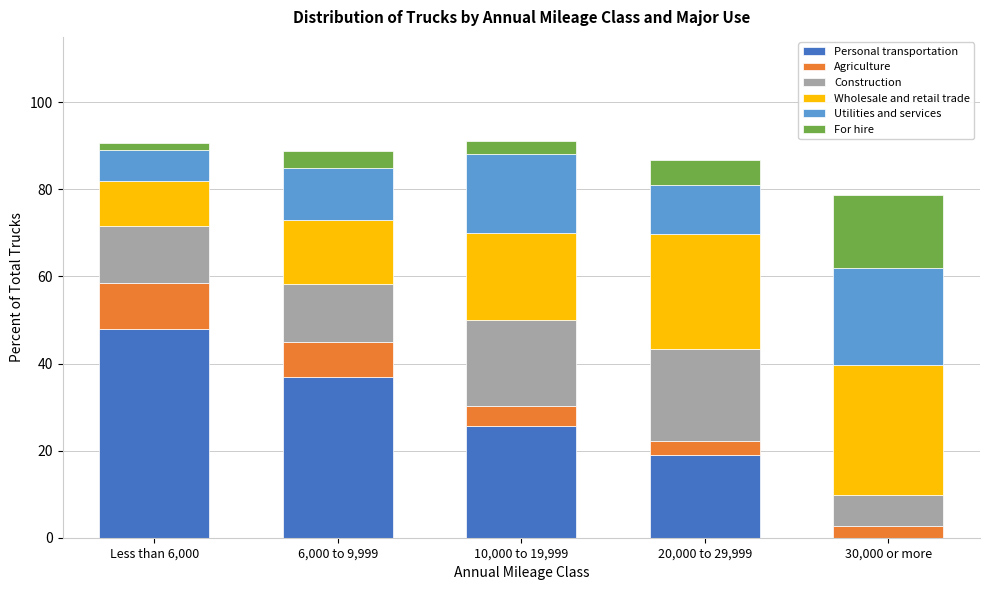

Reading left to right, what are the values for Personal transportation?

Less than 6,000=48.0	6,000 to 9,999=37.0	10,000 to 19,999=25.6	20,000 to 29,999=19.0	30,000 or more=0.0